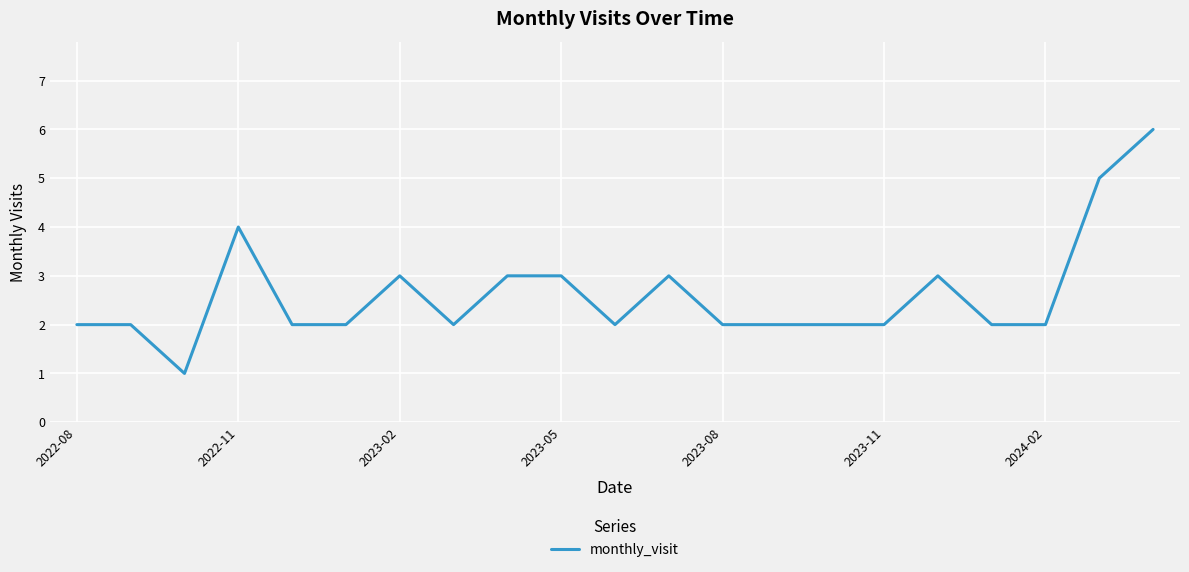

What is the difference between the maximum and minimum values?

5